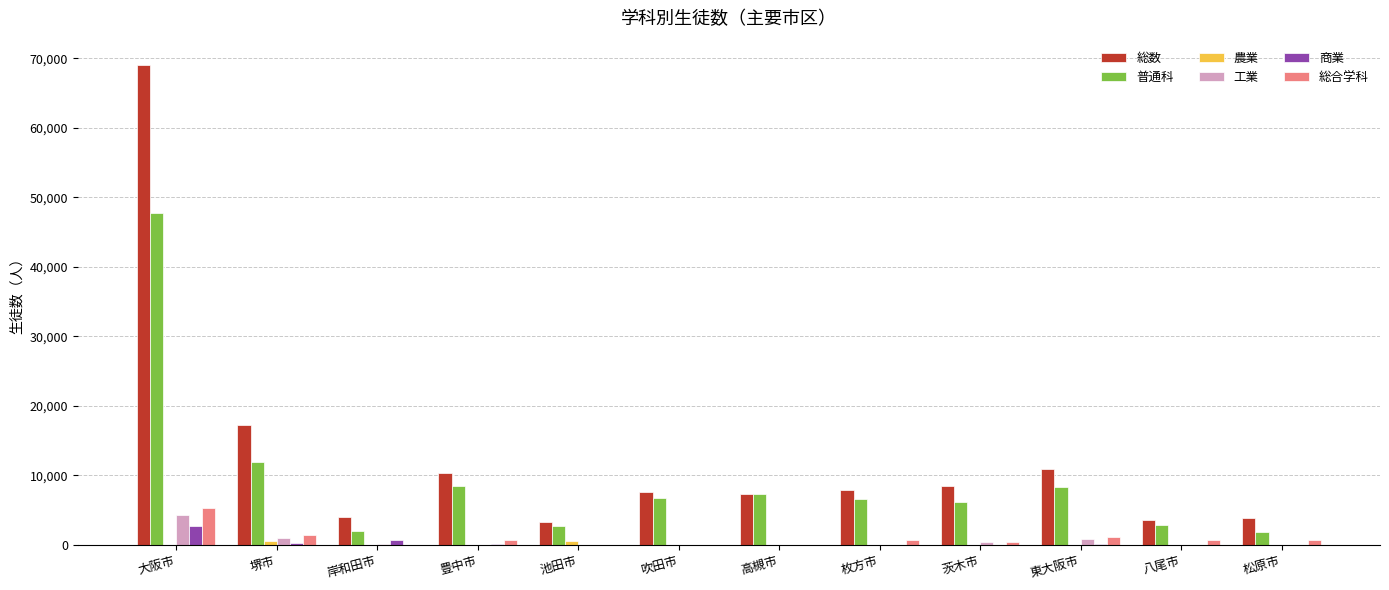

Which series has the largest total across all categories?

総数